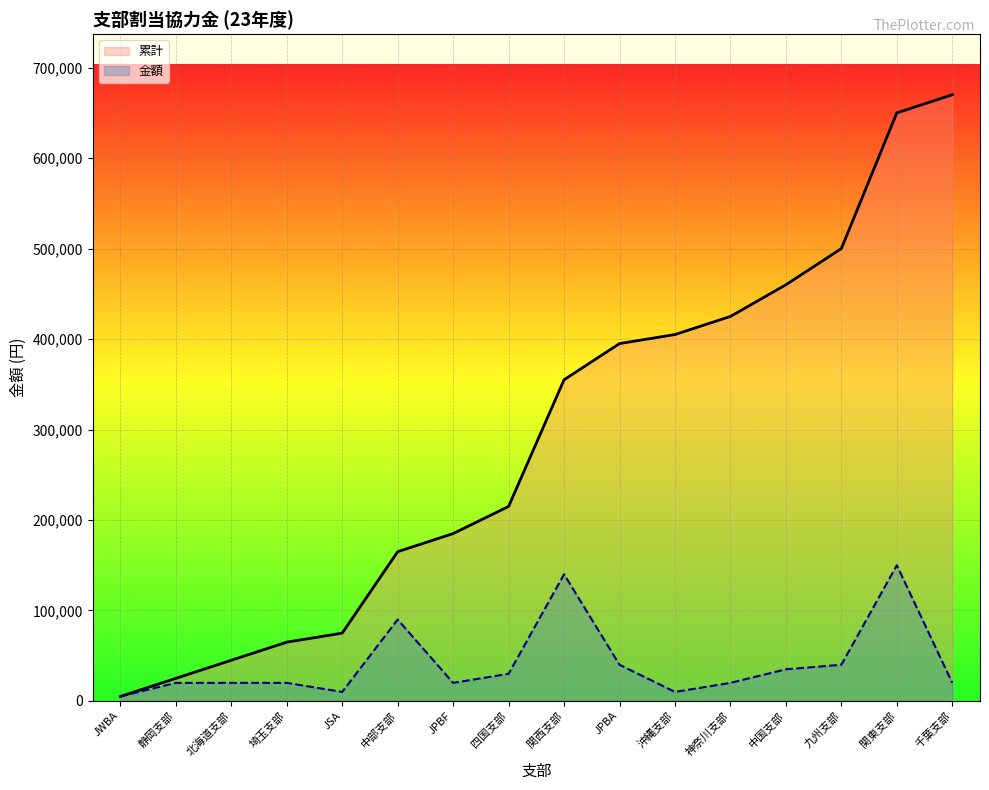

True or false: 金額 and 累計 intersect in this chart.

False